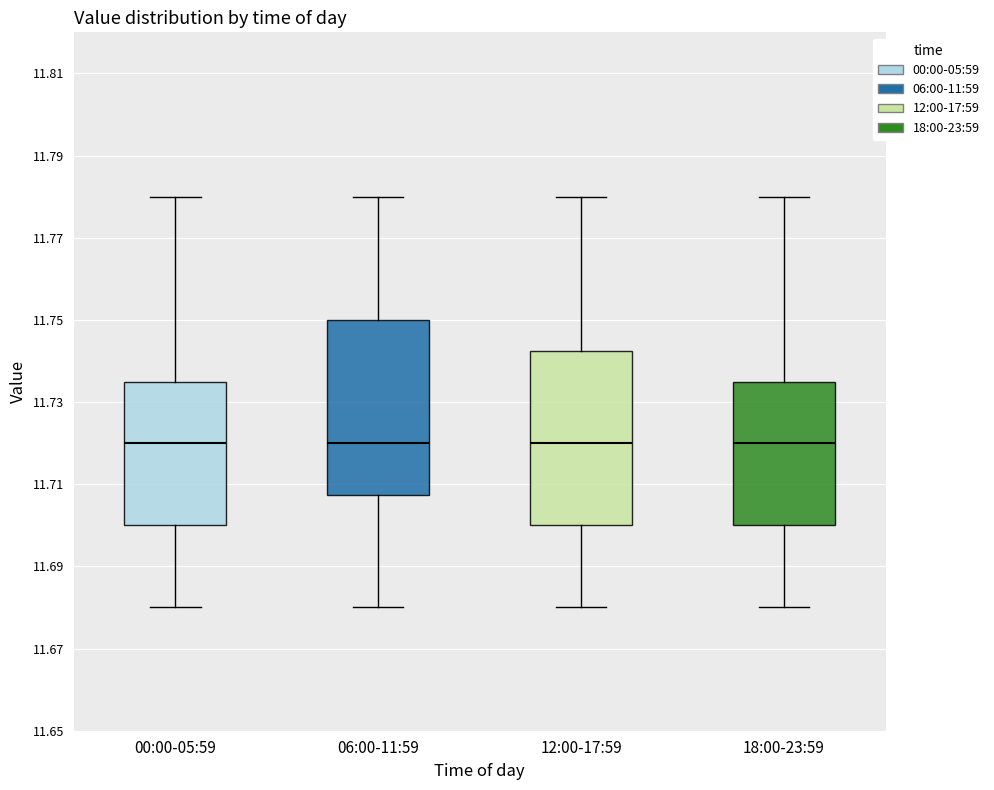

Reading left to right, transcribe this box plot: for each box, give where its median line is, the range the box spans, and where its two whiskers end, as read against the y-axis. The values are not printed on the chart, so give them approximately, as read against the axis.

00:00-05:59: median 11.720, box 11.700 to 11.736, whiskers 11.680 to 11.780
06:00-11:59: median 11.720, box 11.708 to 11.750, whiskers 11.680 to 11.780
12:00-17:59: median 11.720, box 11.700 to 11.742, whiskers 11.680 to 11.780
18:00-23:59: median 11.720, box 11.700 to 11.736, whiskers 11.680 to 11.780